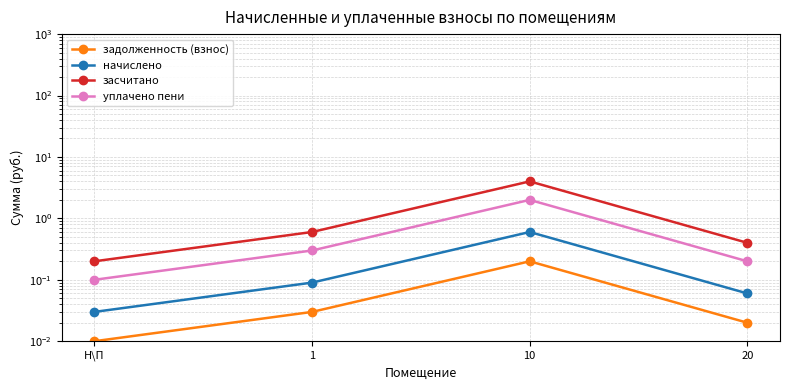

Where is the first local maximum for уплачено пени?

10